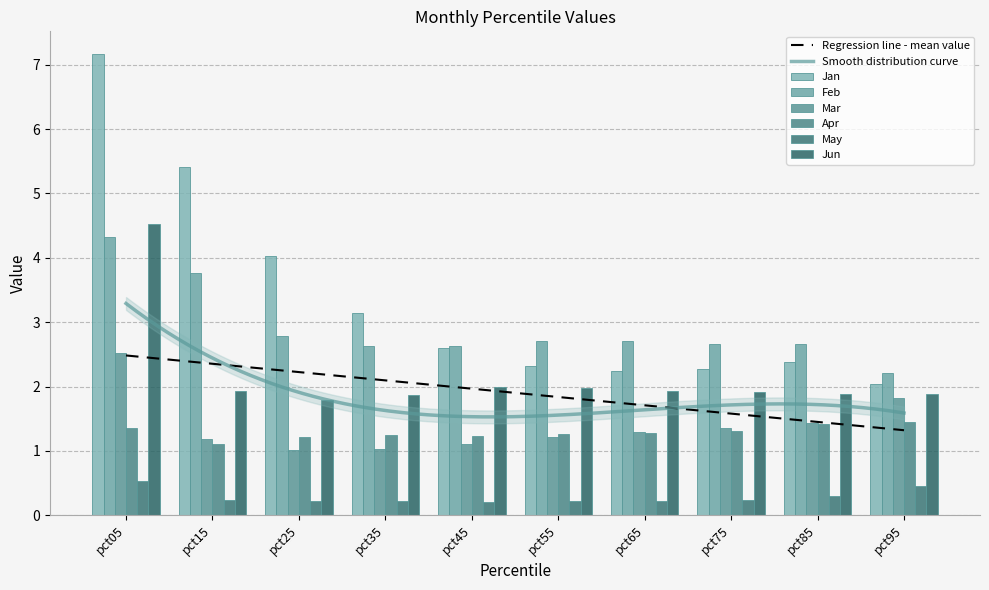

Is the value of May at pct55 greater than the value of Mar at pct75?

No